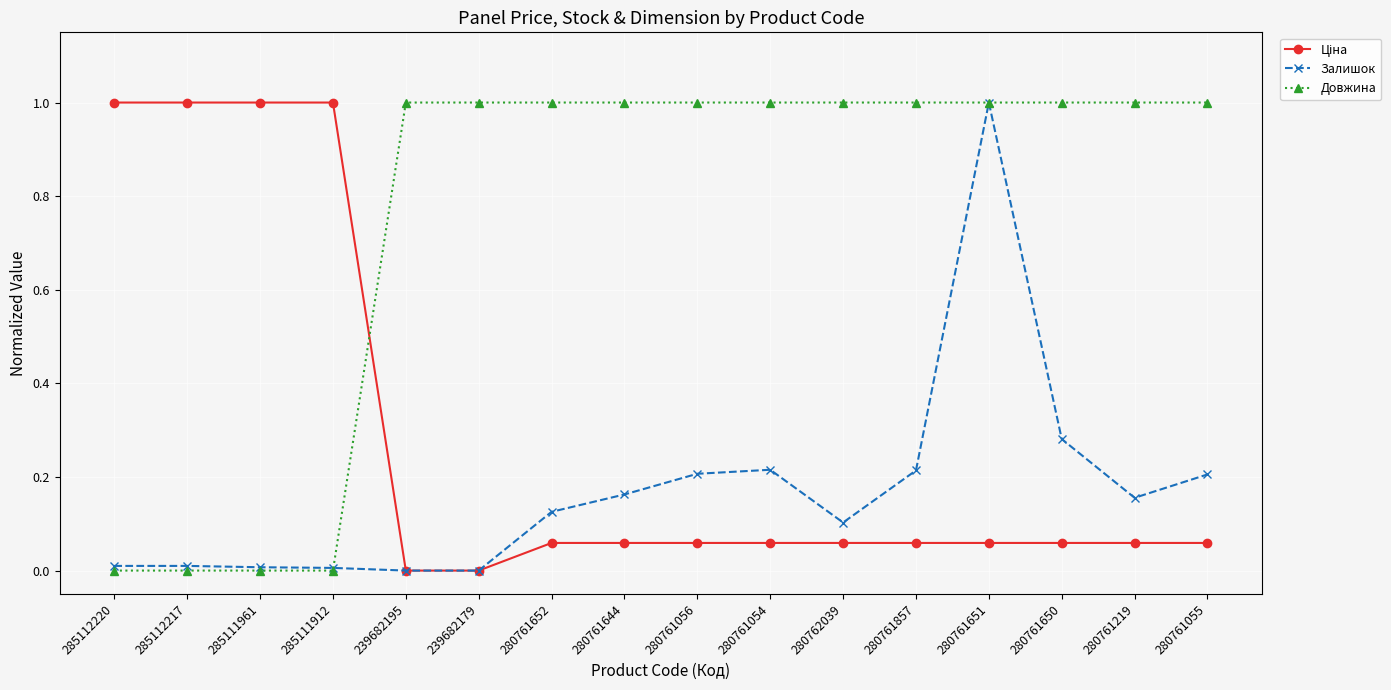

The value of Довжина at 280761857 is 1.0. True or false?

True